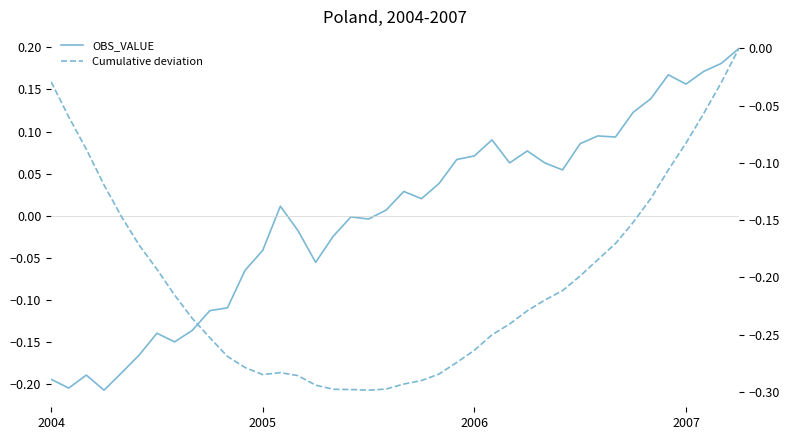

What is the sum of the Cumulative deviation values at 25 and 16?

-0.5